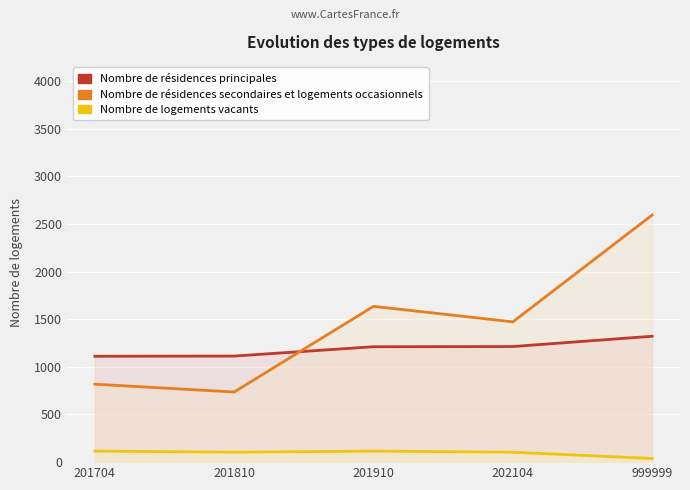

Count the number of categories in the chart.

5